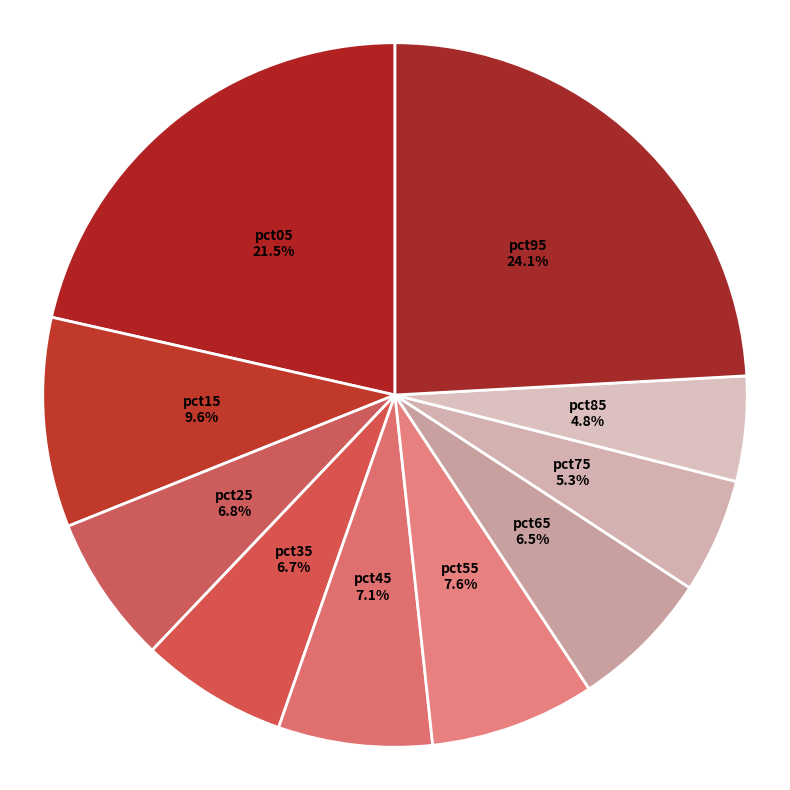

Do pct65 and pct25 together represent more than half of the pie?

No